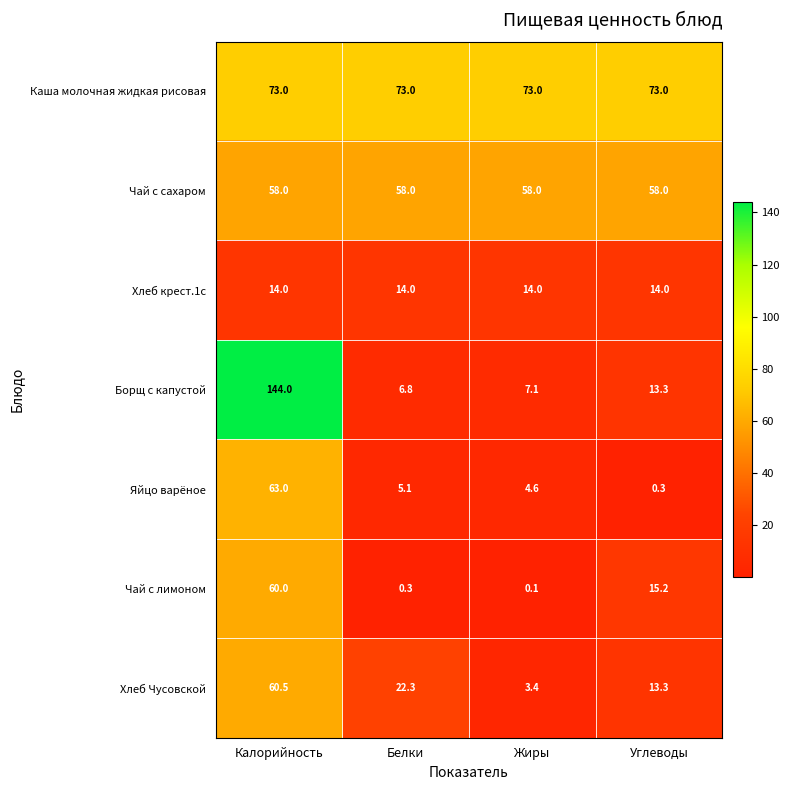

What is the minimum value shown in the chart?

0.1